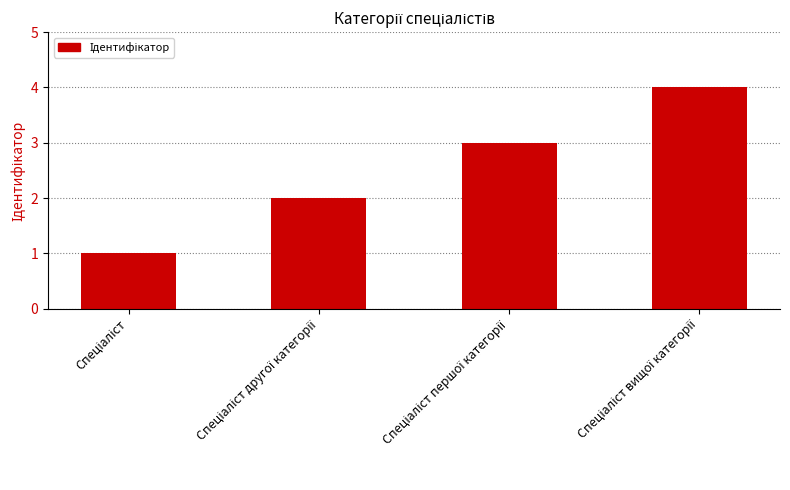

Are the bars horizontal?

No